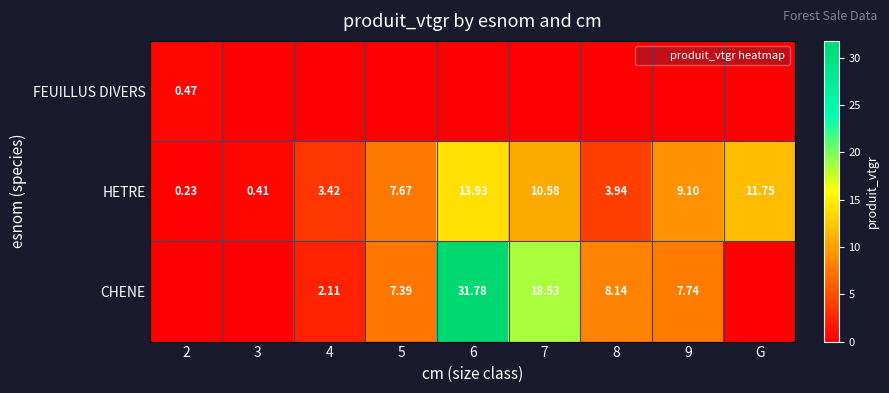

How many FEUILLUS DIVERS values are between 0 and 1?

9